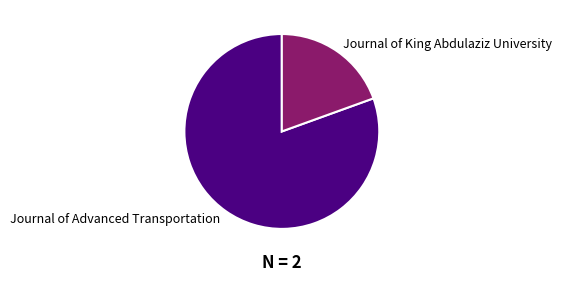

The Journal of King Abdulaziz University slice represents 19% of the pie. True or false?

True